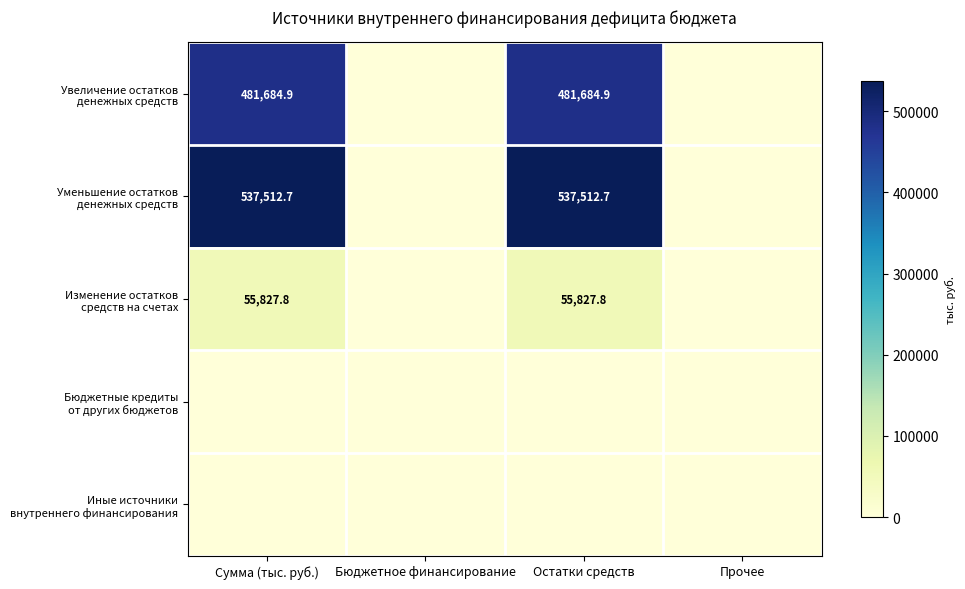

Where does the Увеличение остатков денежных средств series first go above 481684?

Сумма (тыс. руб.)